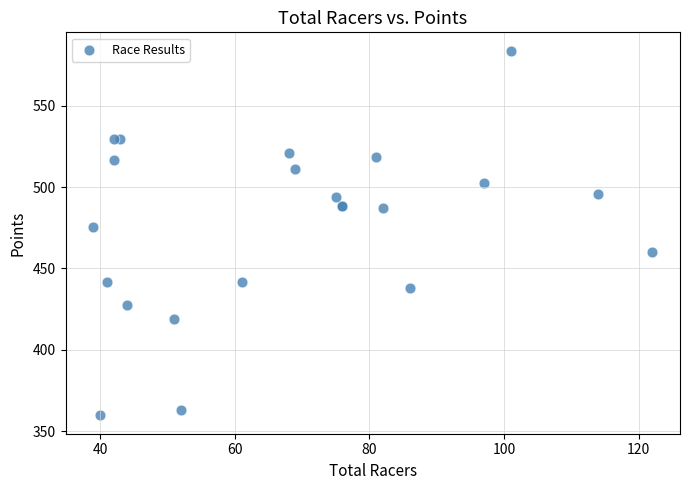

What Y value in the scatter plot is closest to 471?

475.3